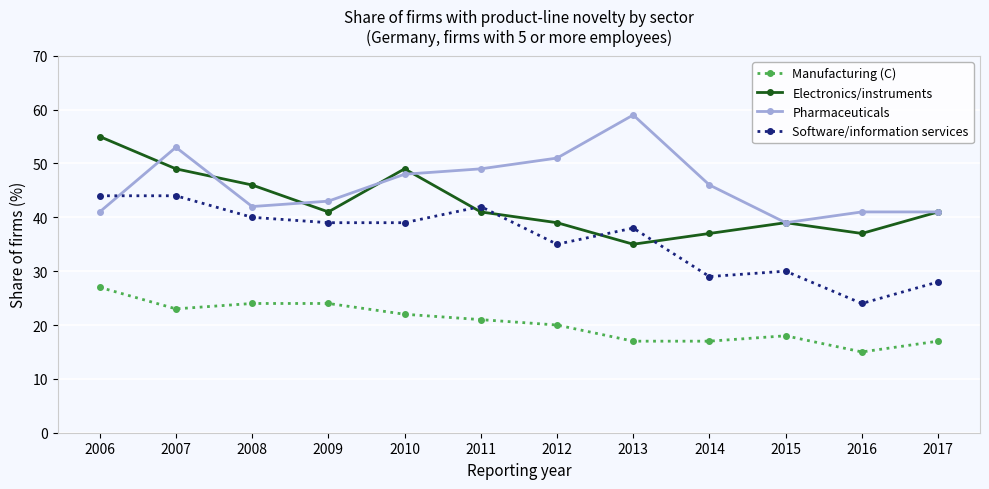

True or false: Electronics/instruments has more than 1 points higher than both neighbors.

True